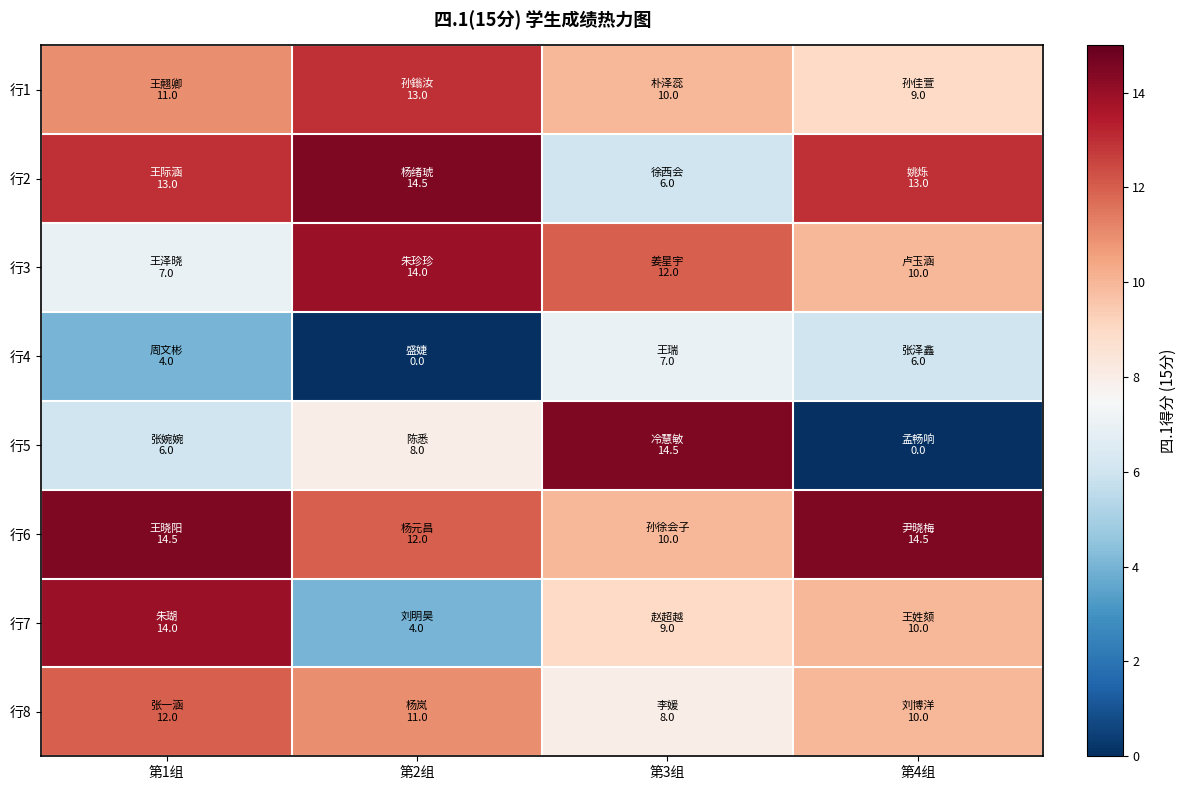

What is the total value across all series at 第2组?

76.5